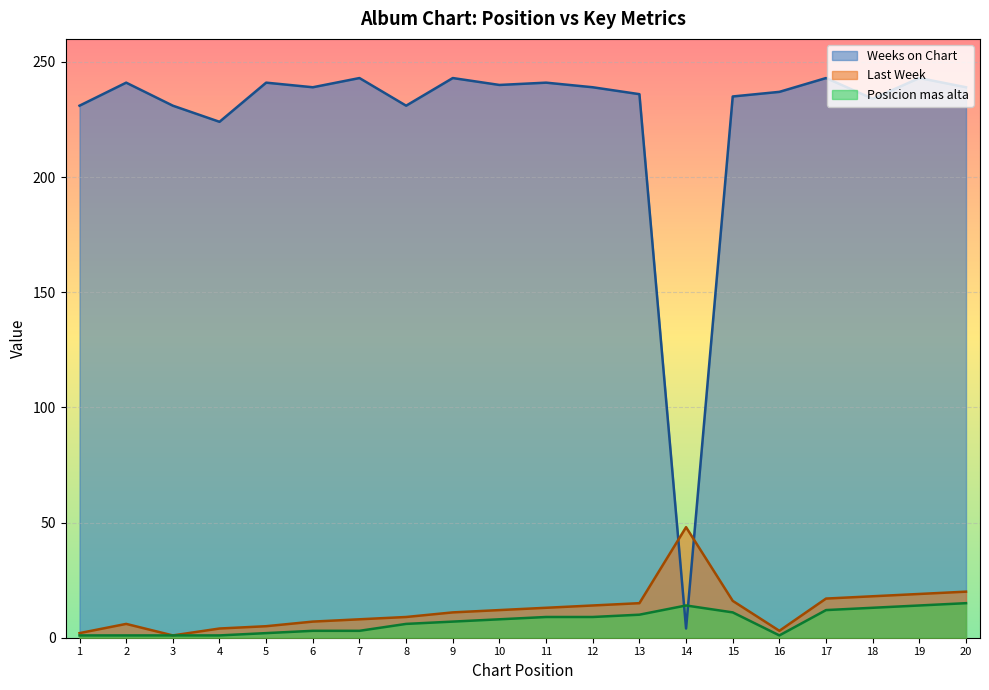

True or false: Last Week and Weeks on Chart intersect in this chart.

True